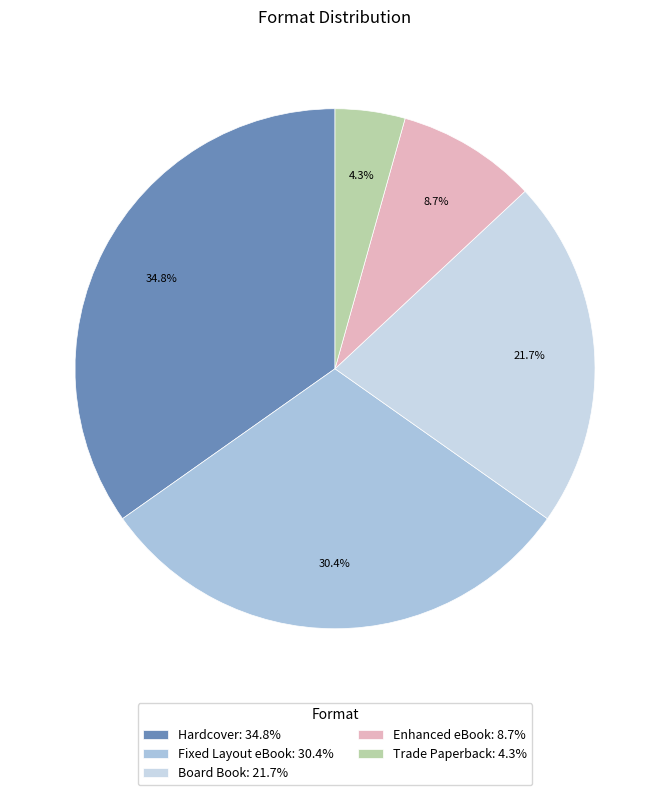

What percentage is the Board Book slice, to the nearest percent?

22%